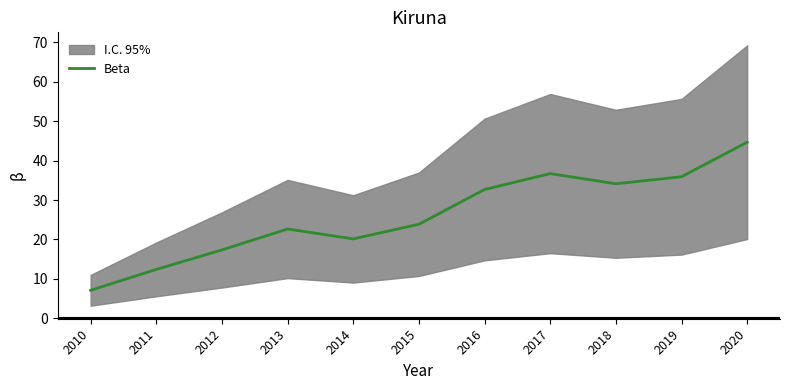

Reading left to right, extract all data points from this chart.

7.1	12.4	17.3	22.7	20.1	23.9	32.7	36.7	34.1	35.9	44.7